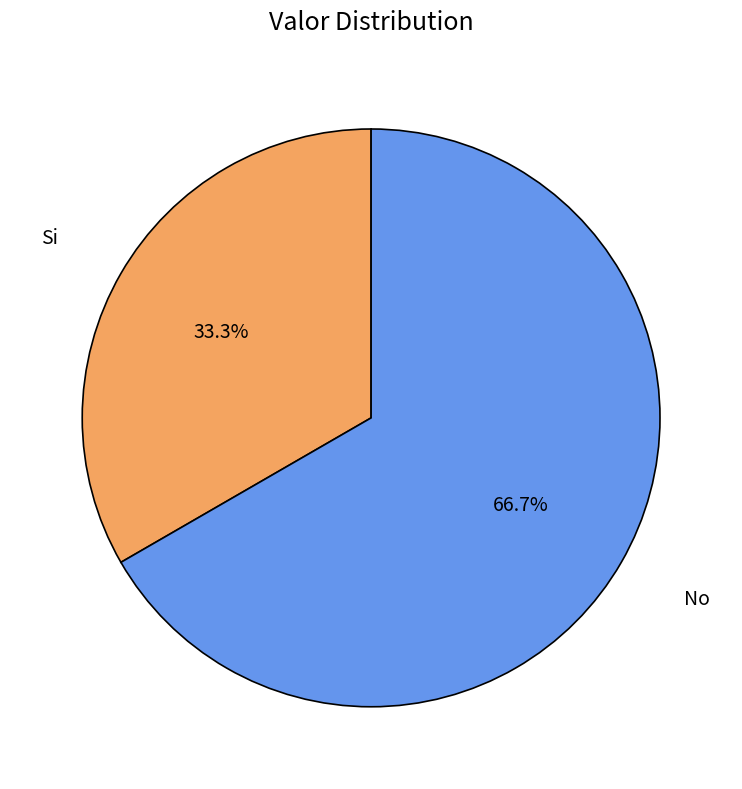

Is there a majority slice in this chart?

Yes